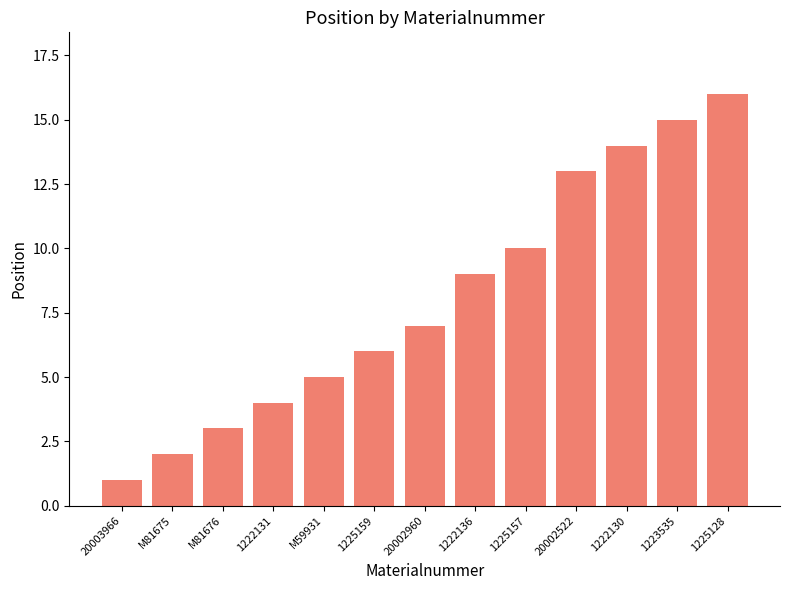

Which label corresponds to the smallest value in the chart?

20003966